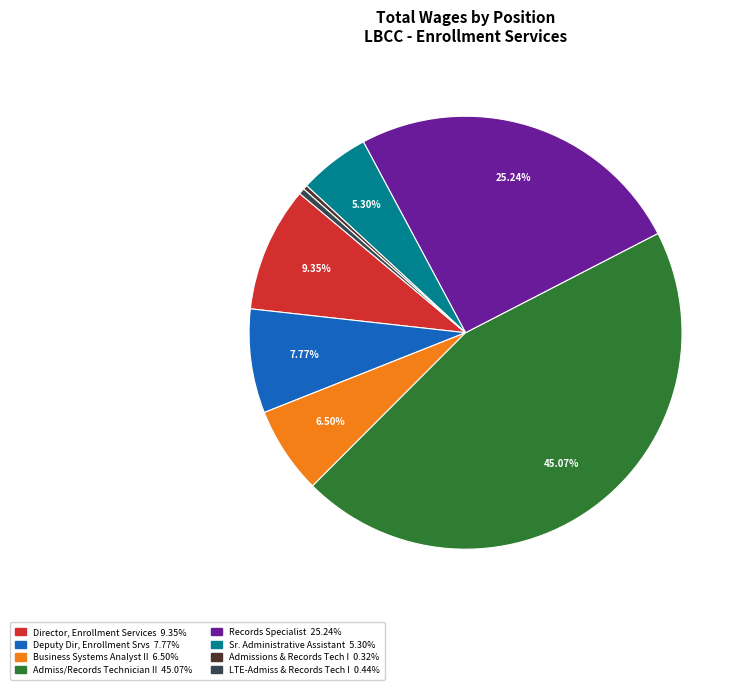

Is there any slice that represents more than half of the pie?

No